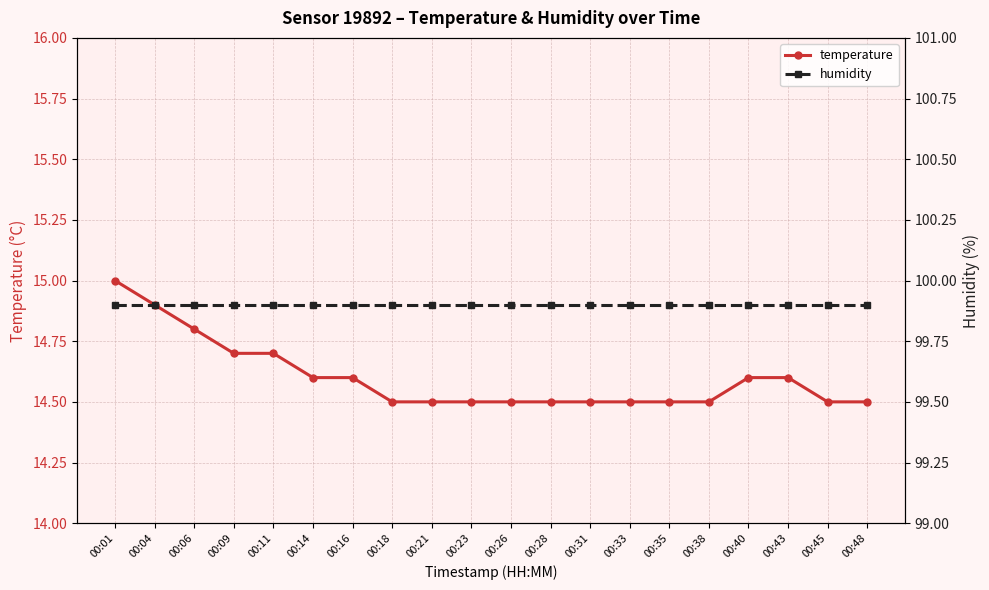

Which series has the largest total across all categories?

humidity